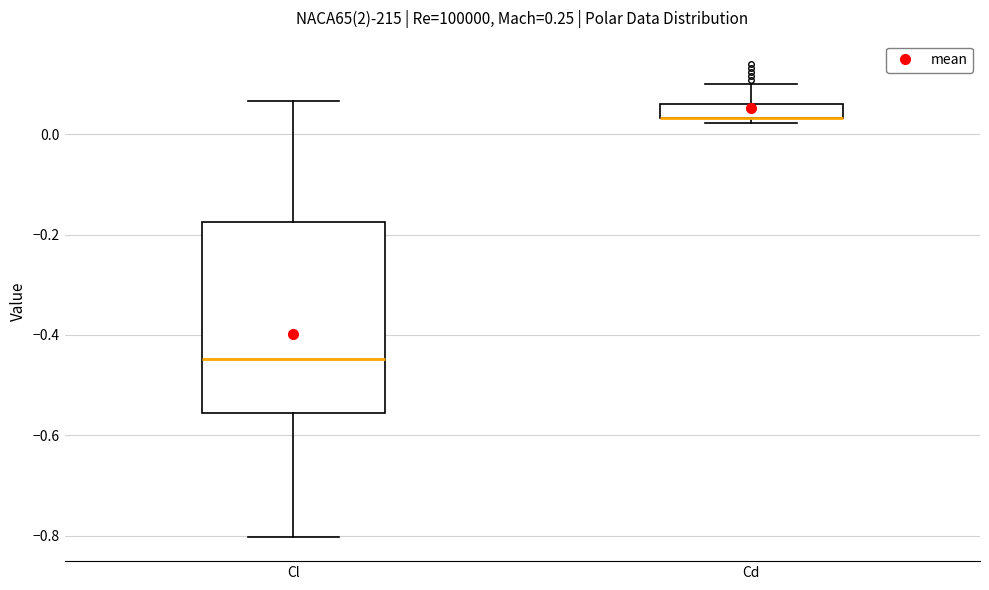

Where is the upper edge of the box for Cd on the y-axis? The values are not printed on the chart, so give them approximately, as read against the axis.

0.06